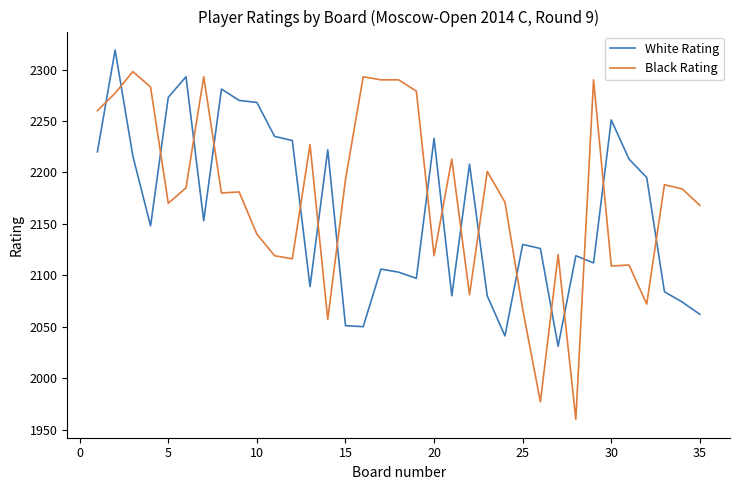

What is the difference between the maximum and minimum values in the White Rating series?

288